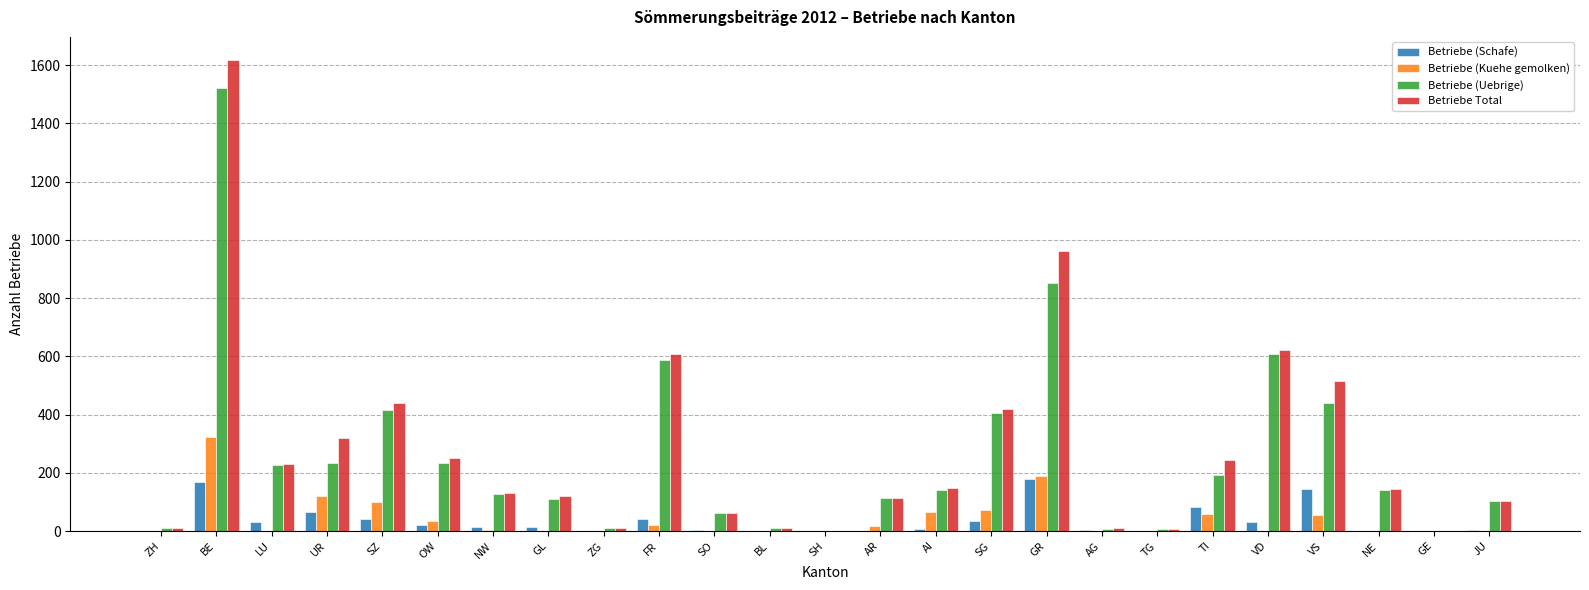

What is the maximum value shown in the chart?

1616